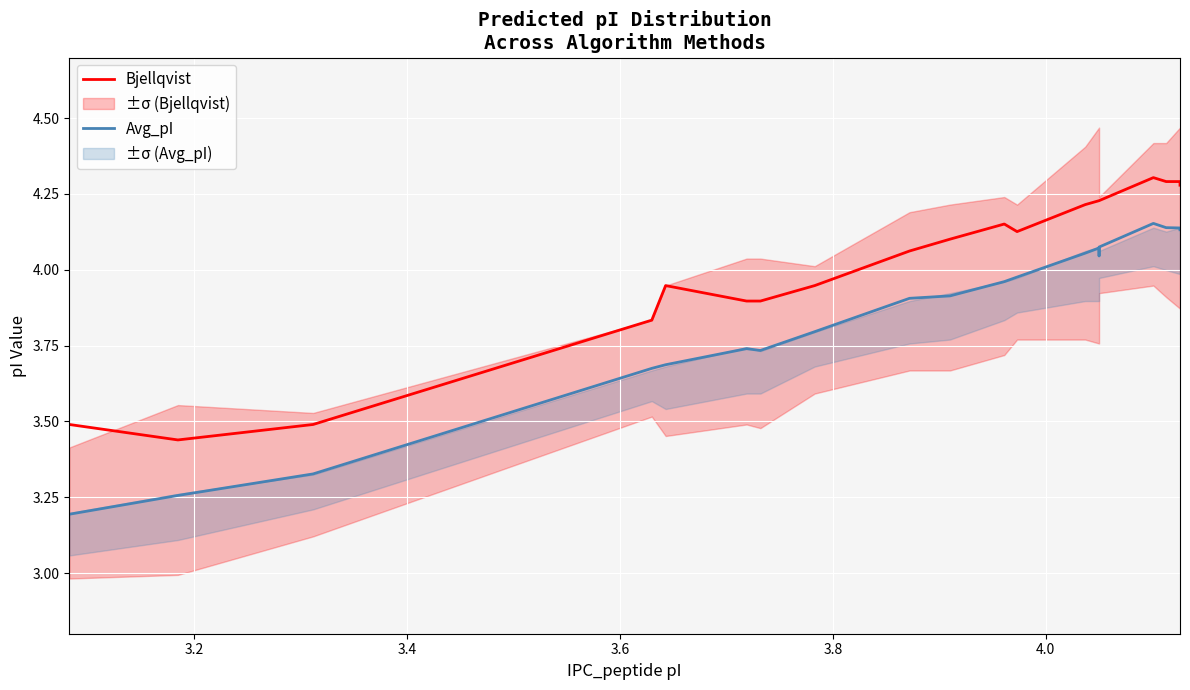

What is the highest value of the Bjellqvist series?

4.3